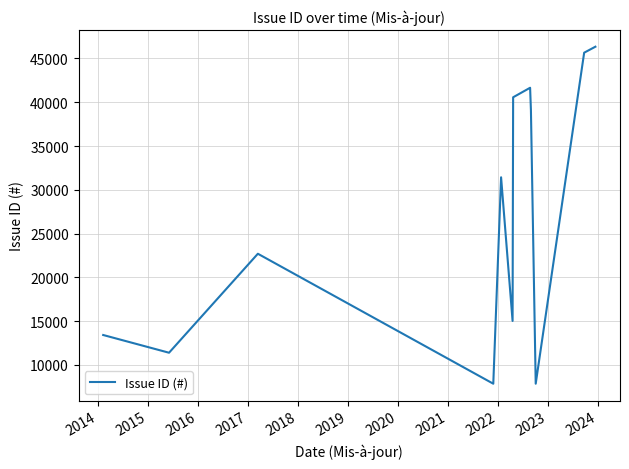

How many distinct data groups are displayed?

1